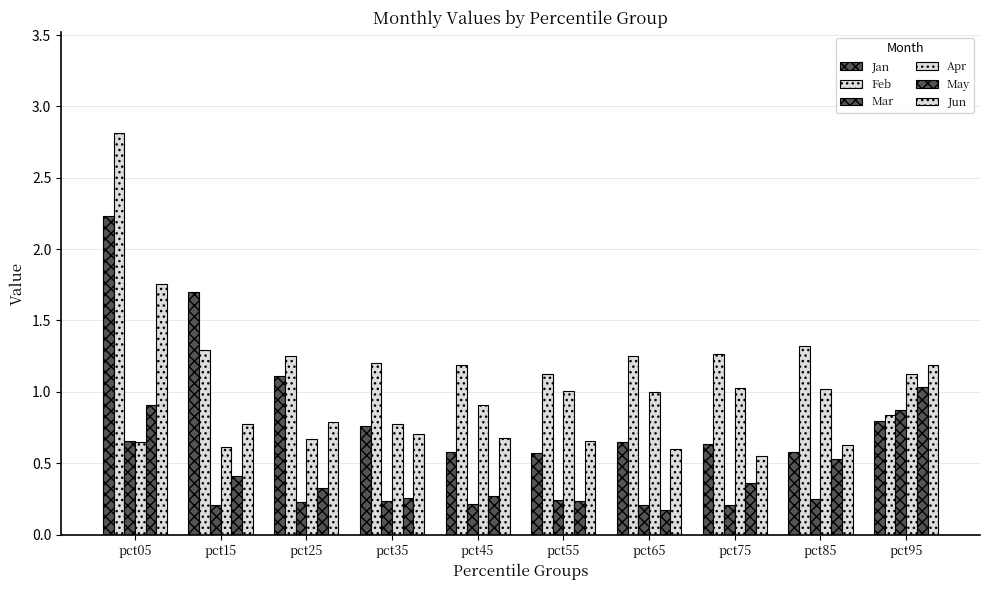

What is the value of the May bar at the 6th from the left?

0.2